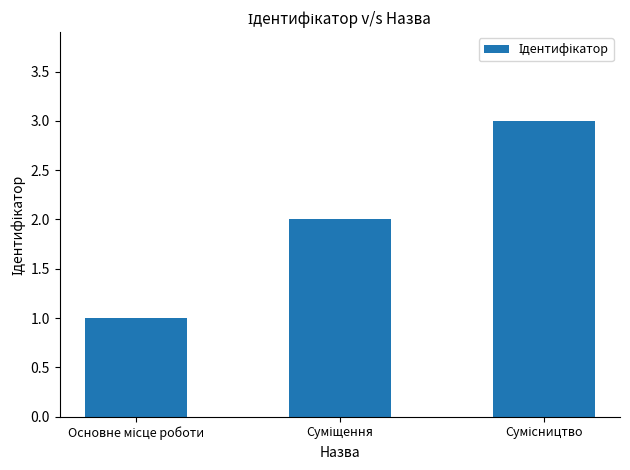

What is the sum of all values?

6